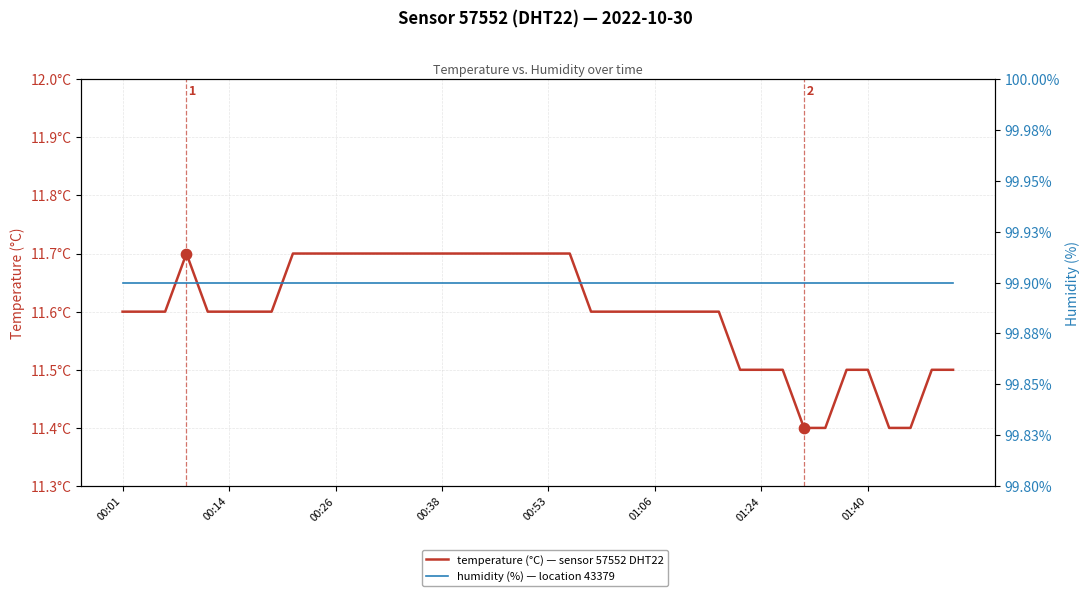

Is the value of humidity at 19 greater than the value of temperature (°C) at 01:06?

Yes